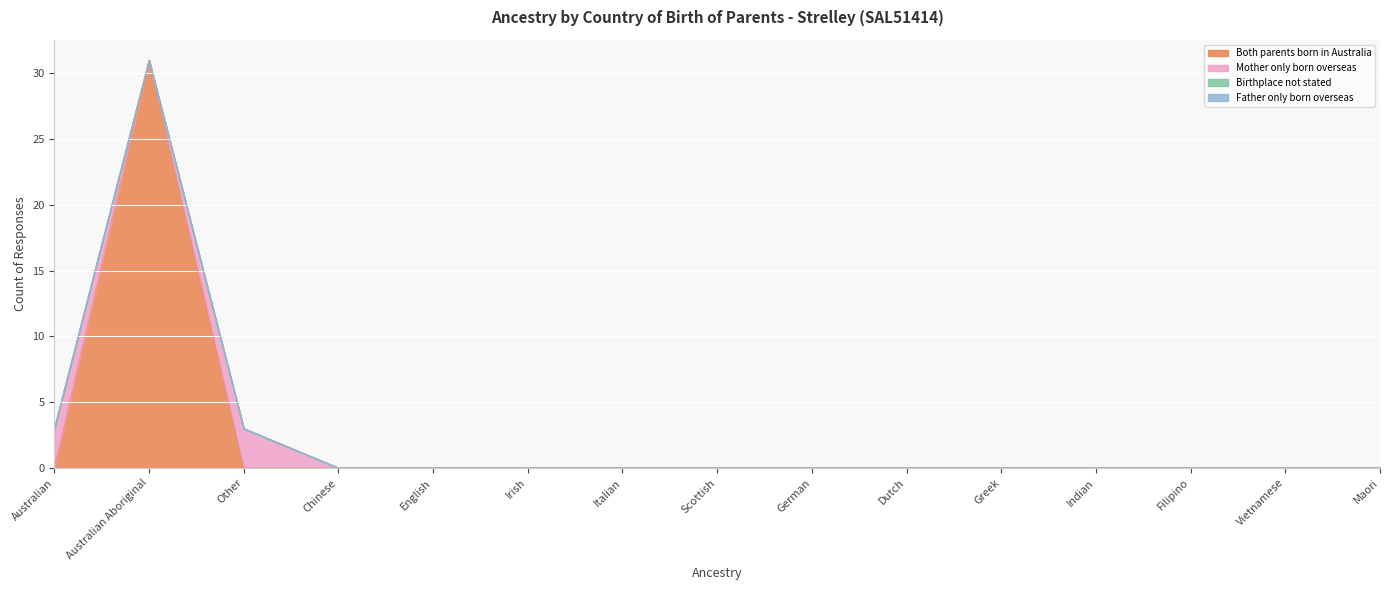

Is the value of Father only born overseas at Chinese greater than the value of Mother only born overseas at English?

No